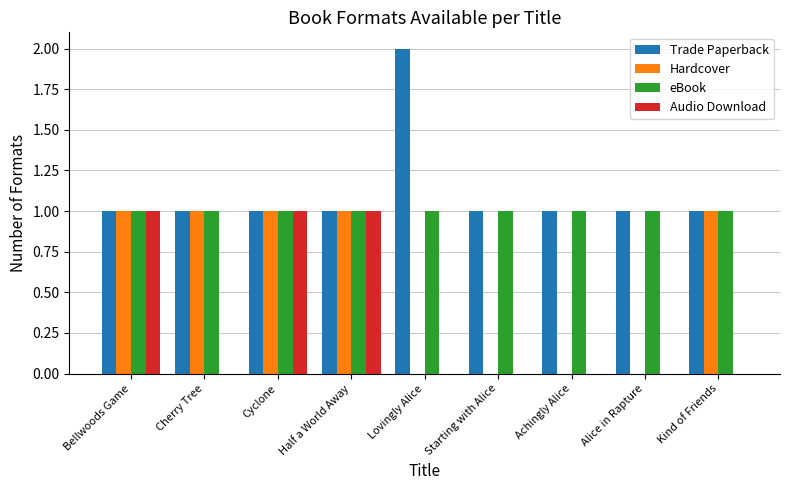

What is the sum of the Trade Paperback values at Kind of Friends and Half a World Away?

2